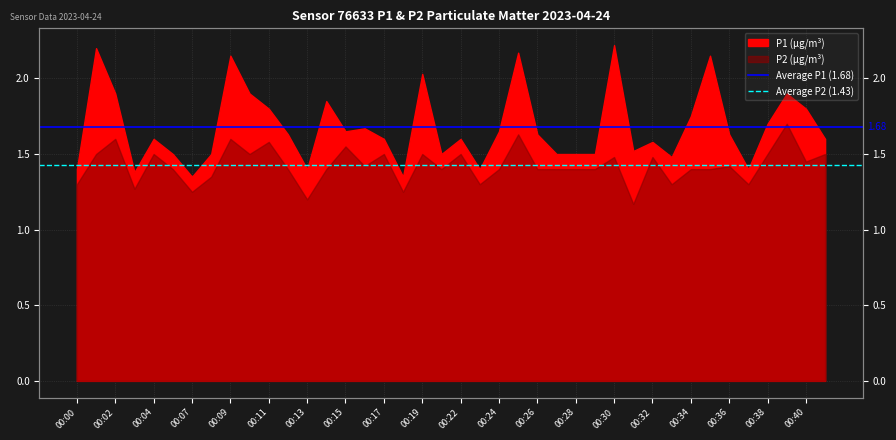

What is the value of the Average P2 (1.43) point at the 1st from the left?

1.4